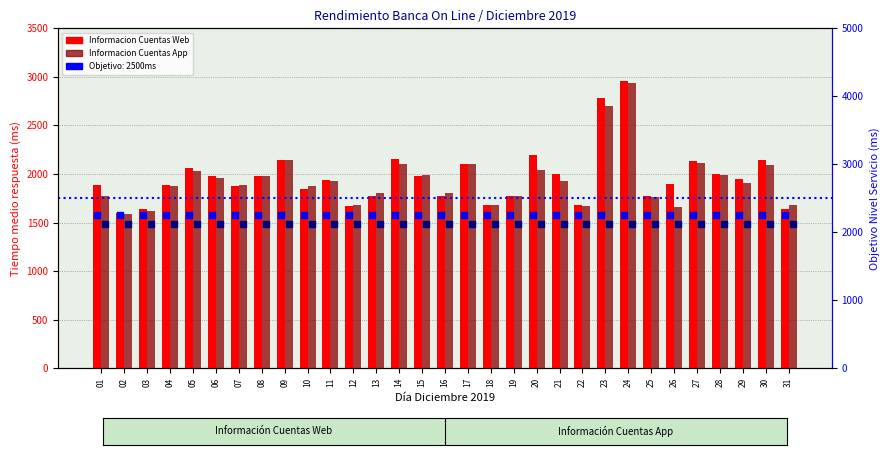

At which category is the sum across all series the highest?

24